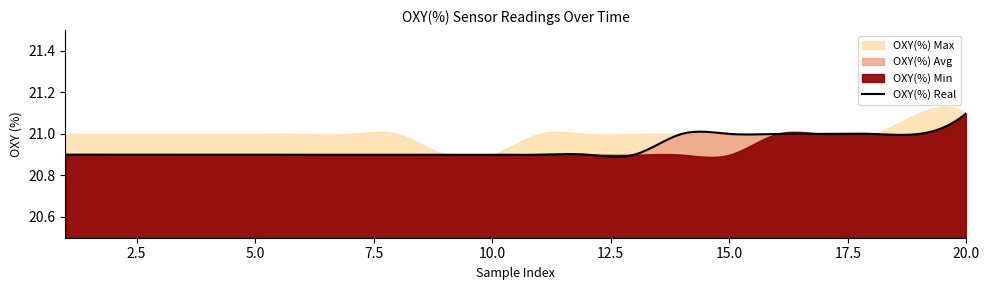

What is the sum of the OXY(%) Avg values at 3 and 9?

41.8